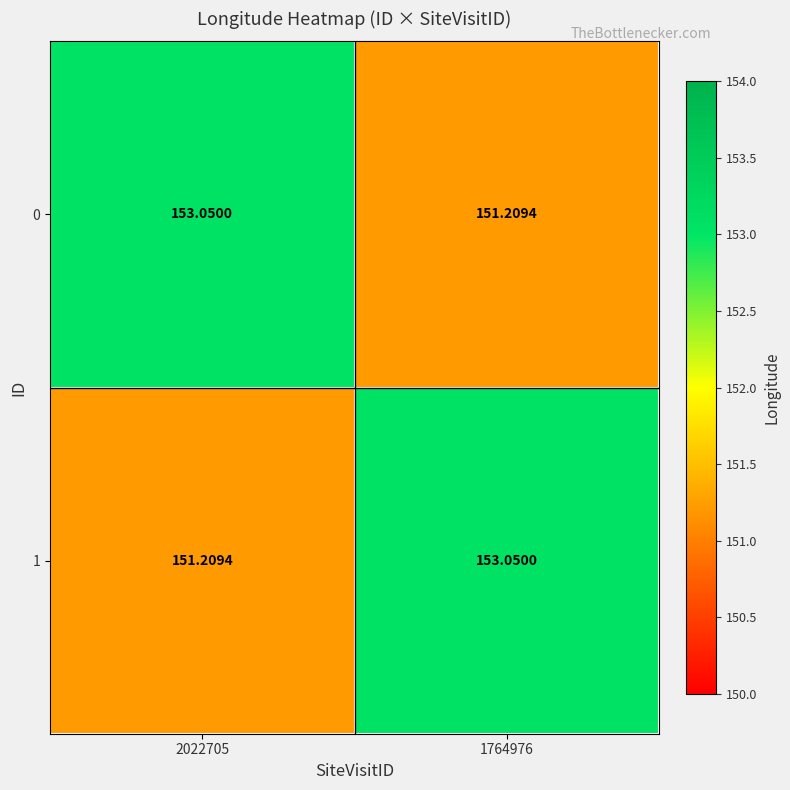

Is the value of 1 at 1764976 greater than the value of 0 at 1764976?

Yes